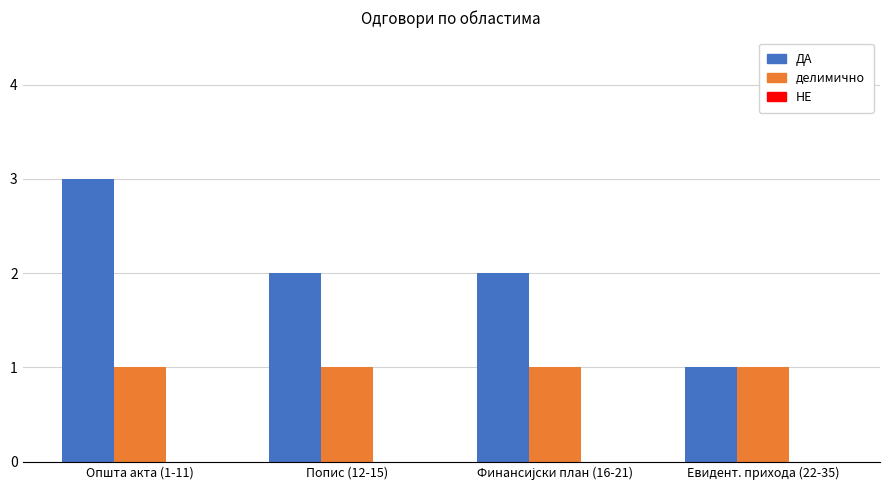

What is the minimum value for делимично?

1